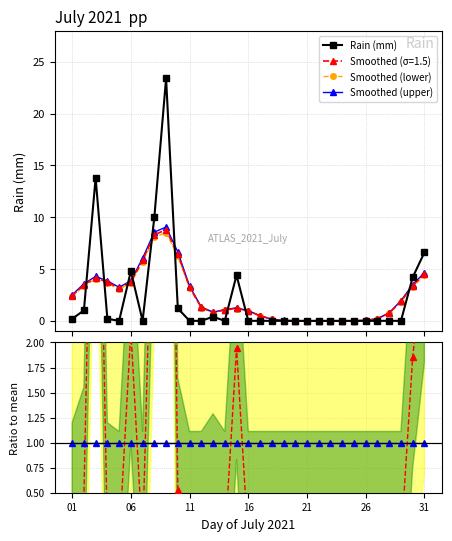

Is this an area chart (filled region under the line)?

No